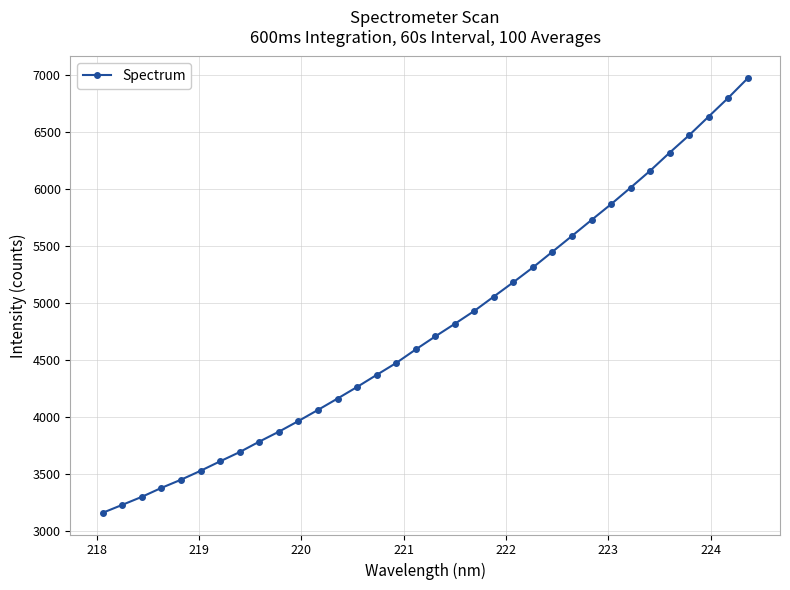

Does the chart display data point markers on the line(s)?

Yes